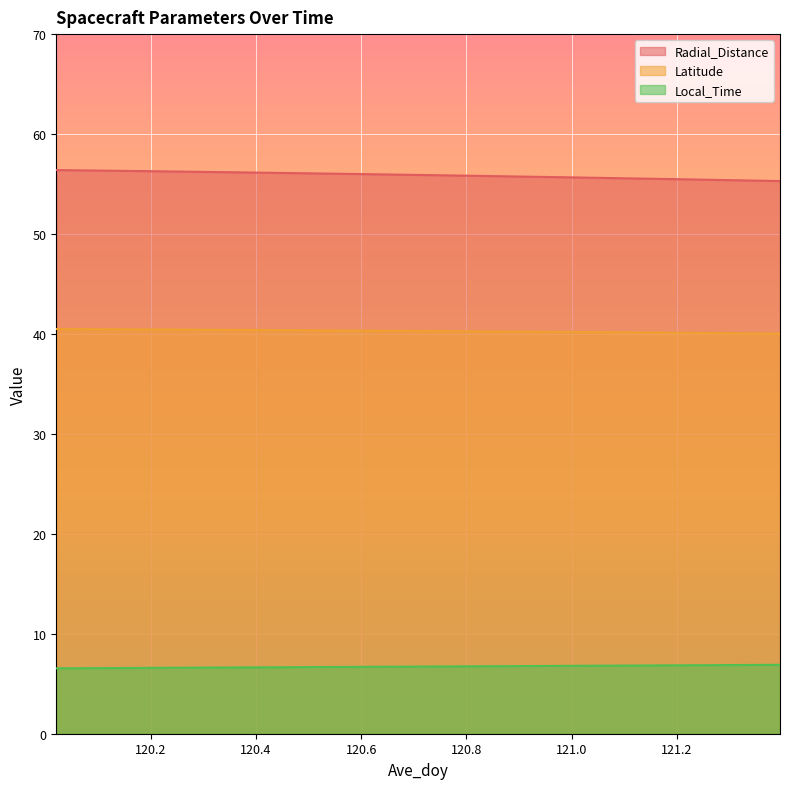

At which label does Local_Time reach its minimum?

120.0208